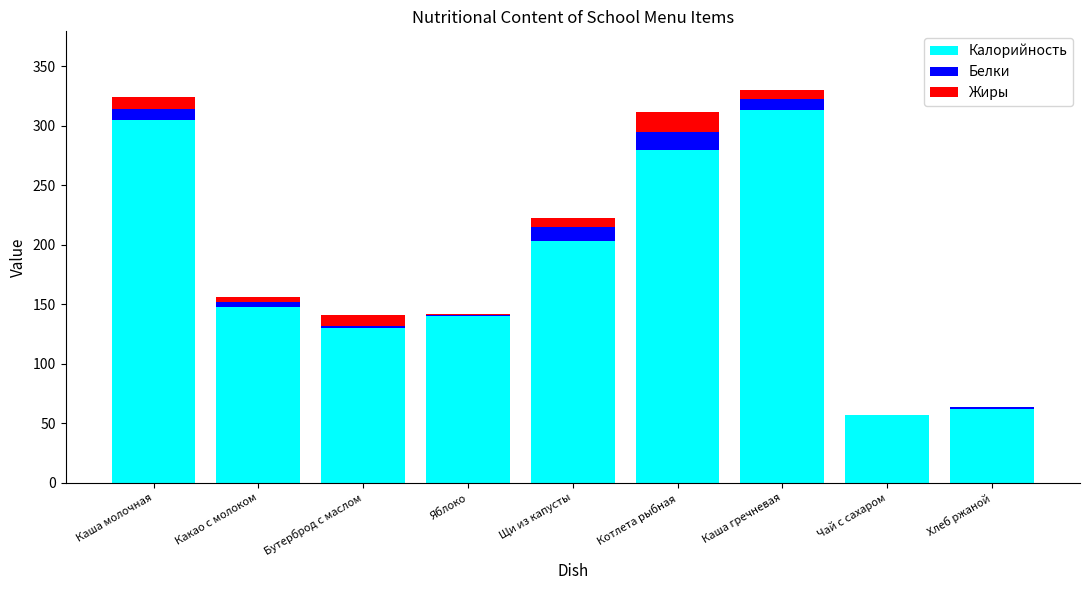

Count the number of data series in this chart.

3